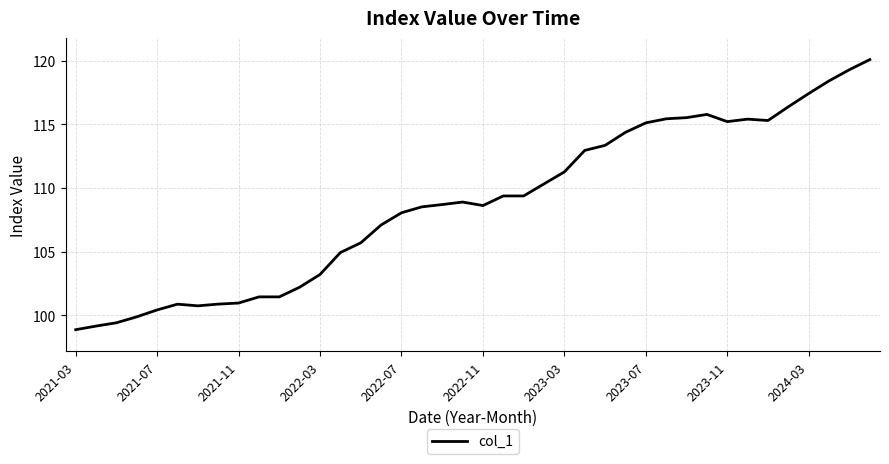

What is the maximum value shown in the chart?

120.1